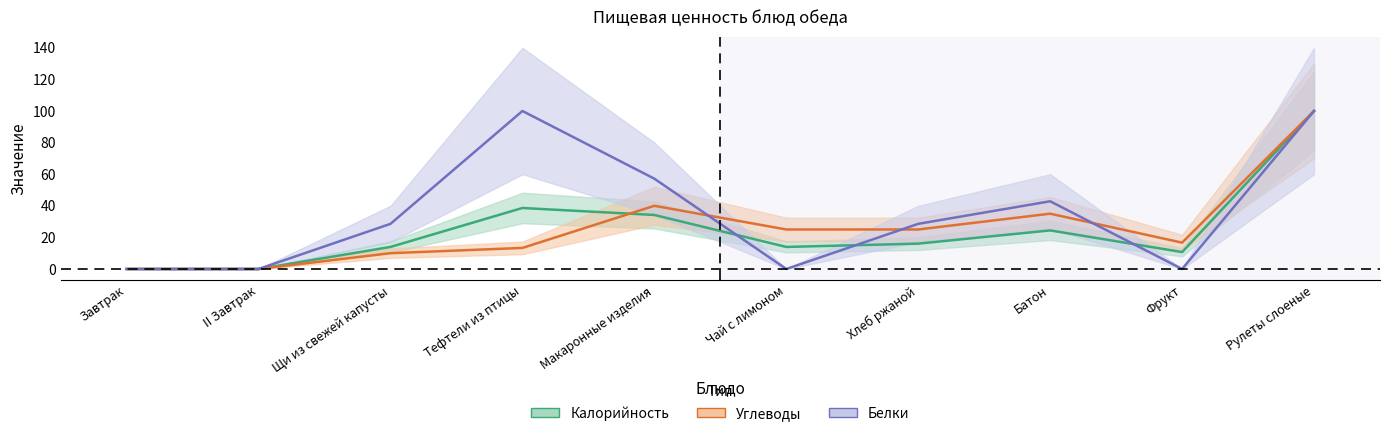

Does the chart have visible grid lines?

No